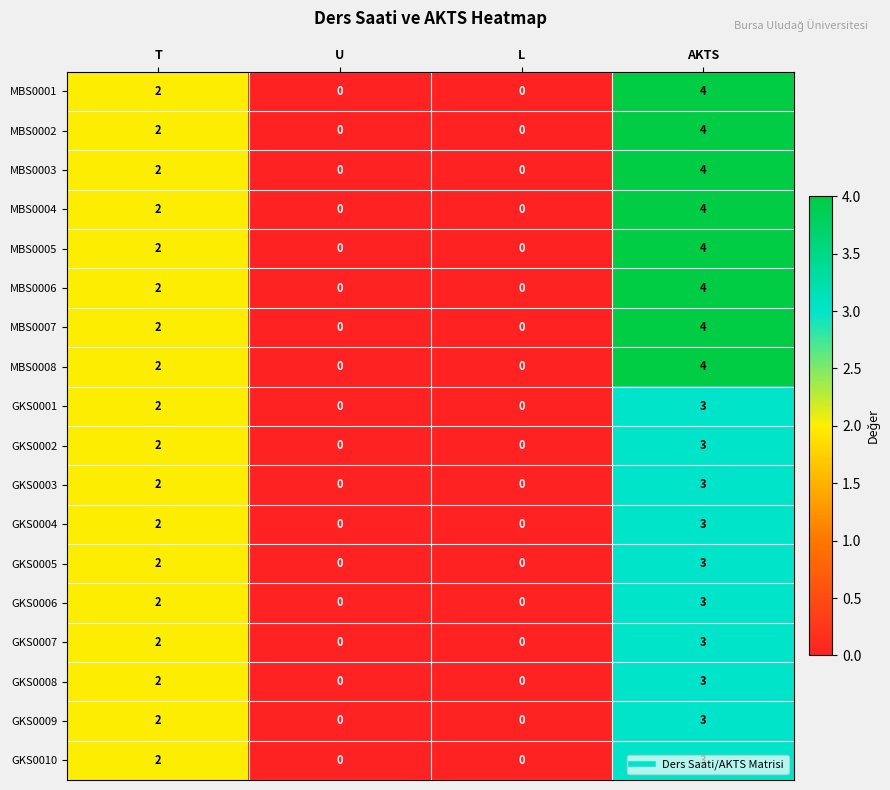

What is the total value across all series at T?

36